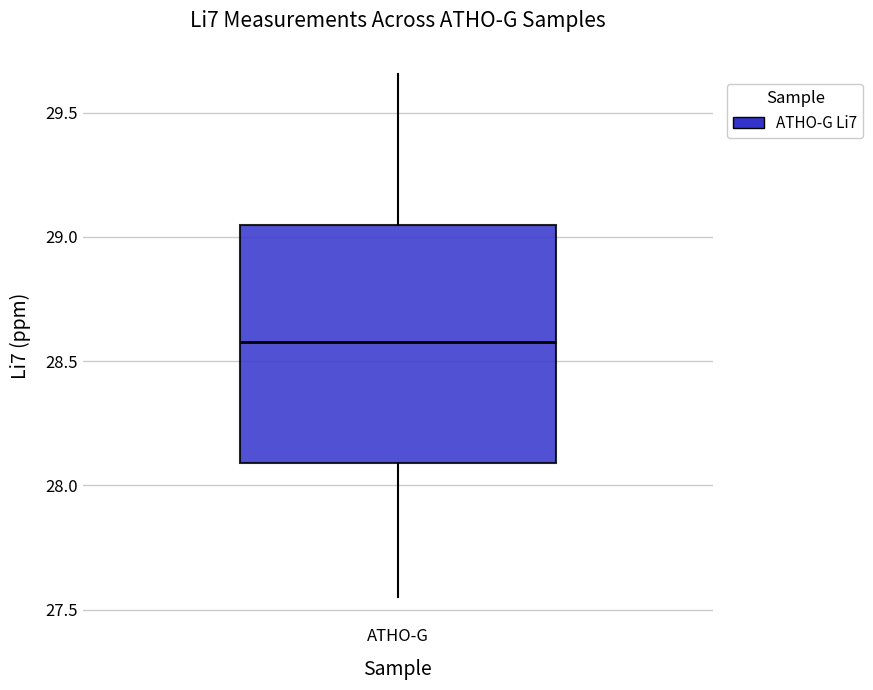

Transcribe this box plot: give where the median line is, the range the box spans, and where the two whiskers end, as read against the y-axis. The values are not printed on the chart, so give them approximately, as read against the axis.

median 28.60, box 28.10 to 29.05, whiskers 27.55 to 29.65